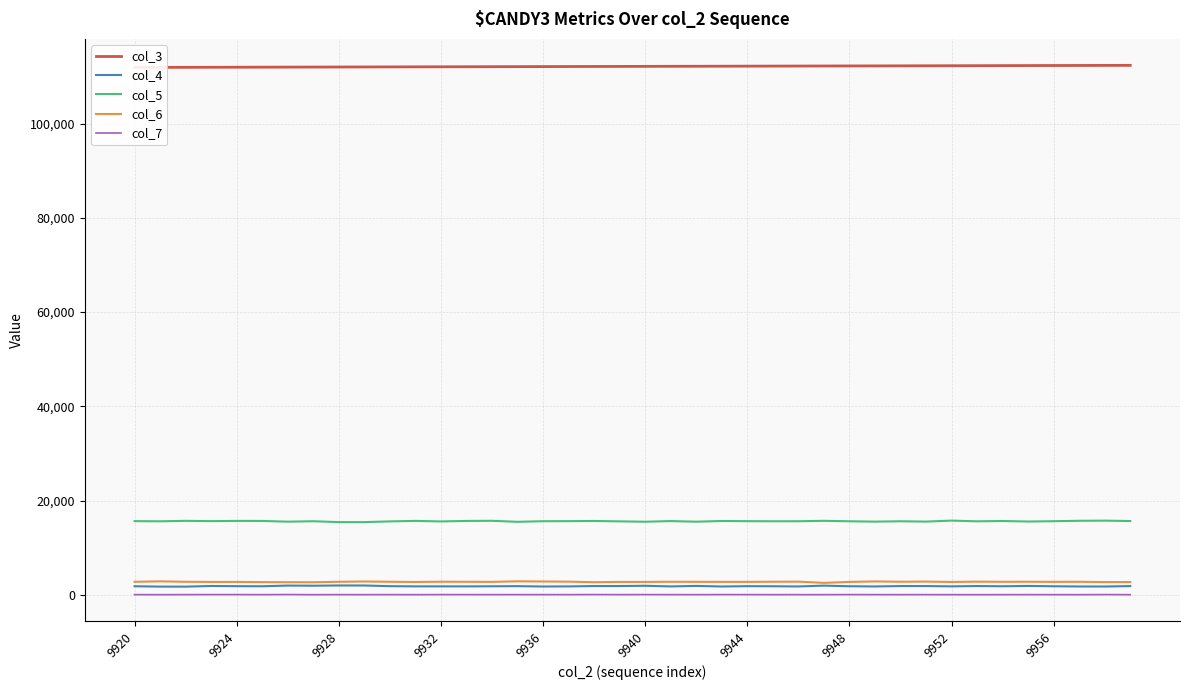

True or false: col_4 and col_5 intersect in this chart.

False